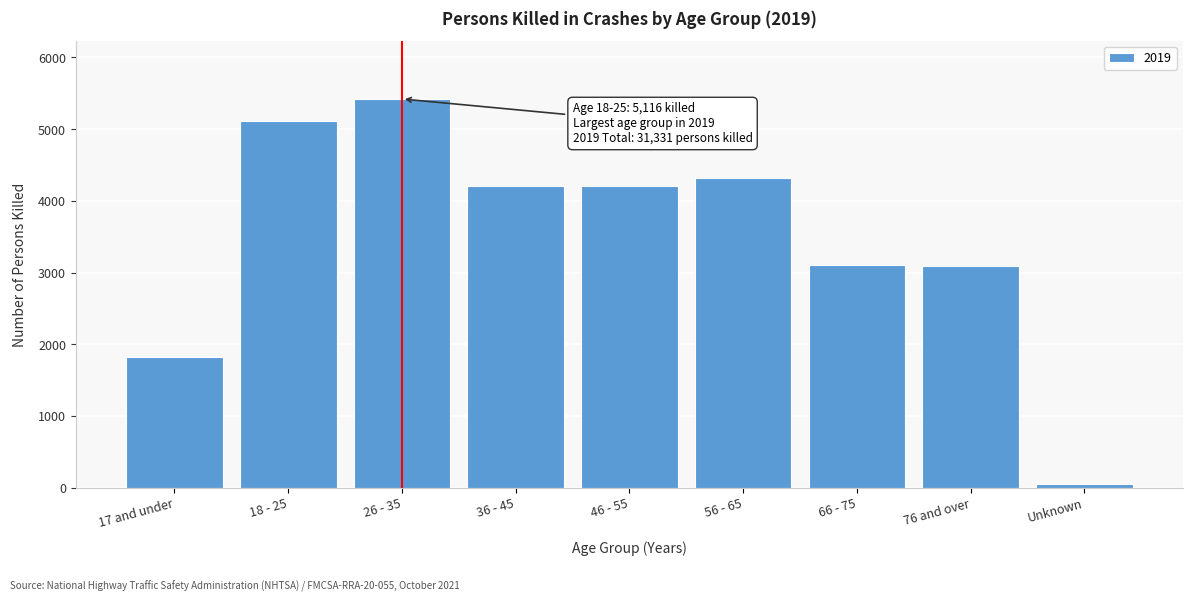

What is the maximum value shown in the chart?

5421